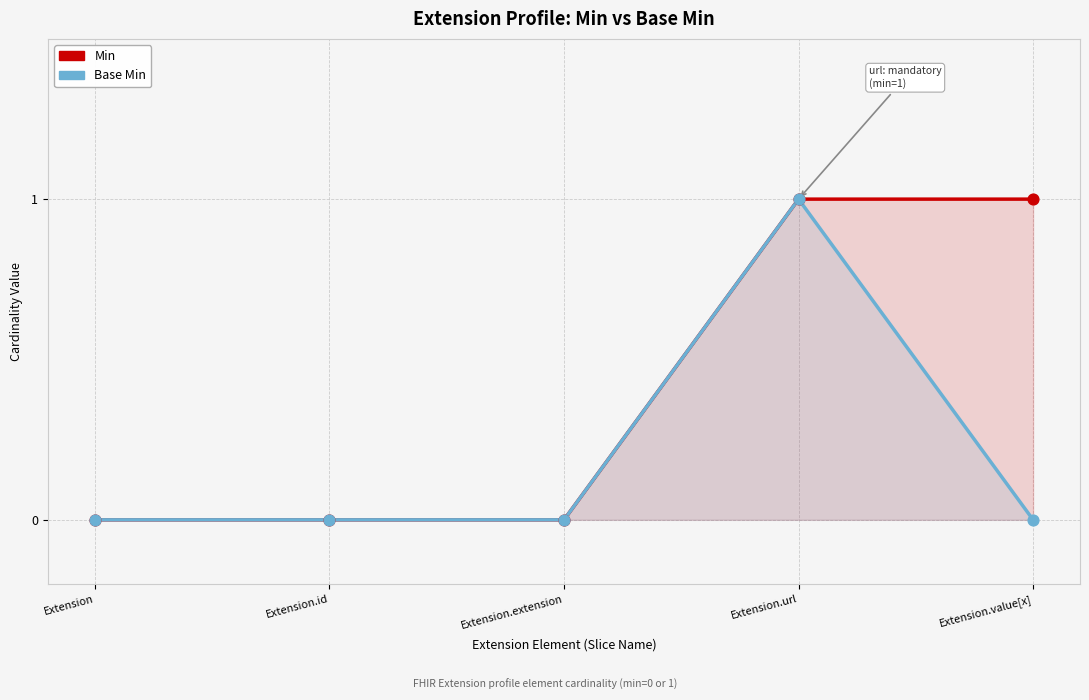

At which category is the sum across all series the highest?

Extension.url